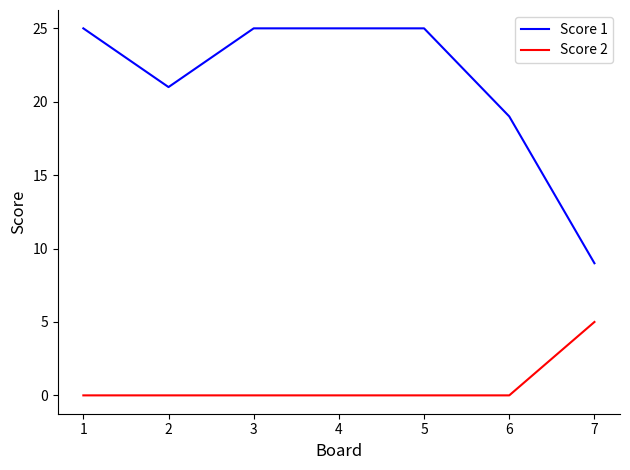

True or false: Score 2 has more than 2 interior local peaks.

False